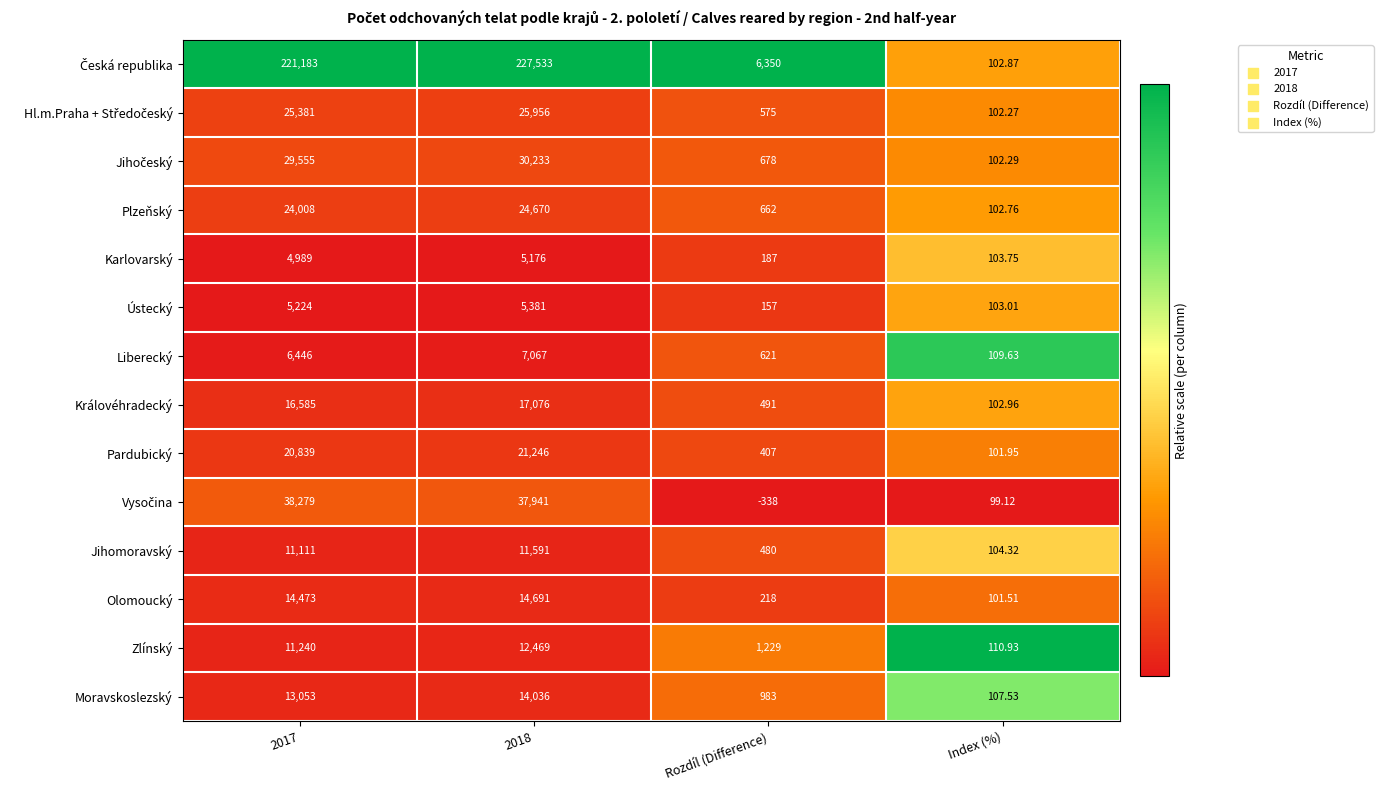

Is the value of Moravskoslezský at 2017 greater than the value of Pardubický at 2017?

No